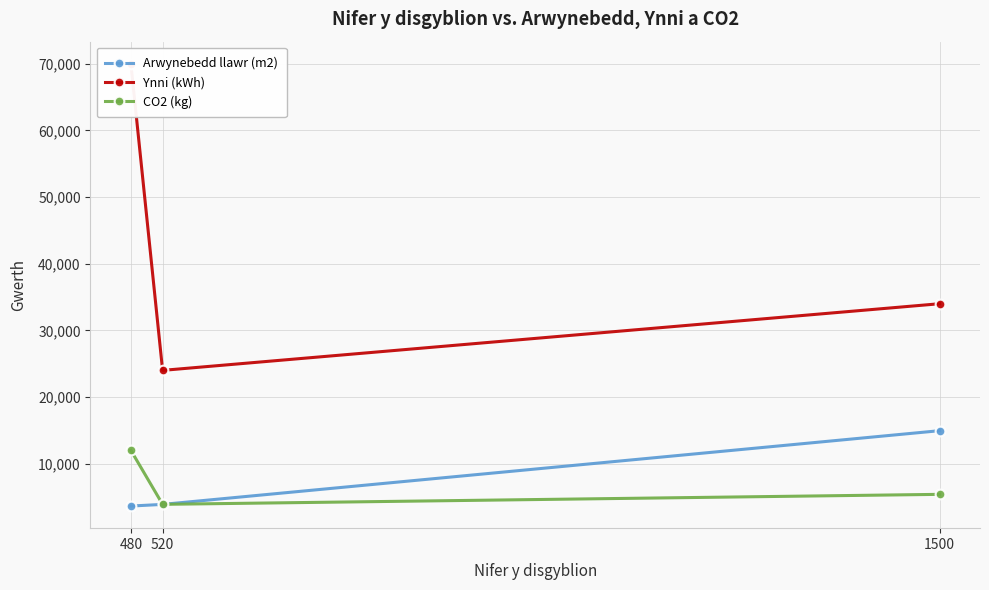

What is the difference between the highest and lowest values at 480?

66356